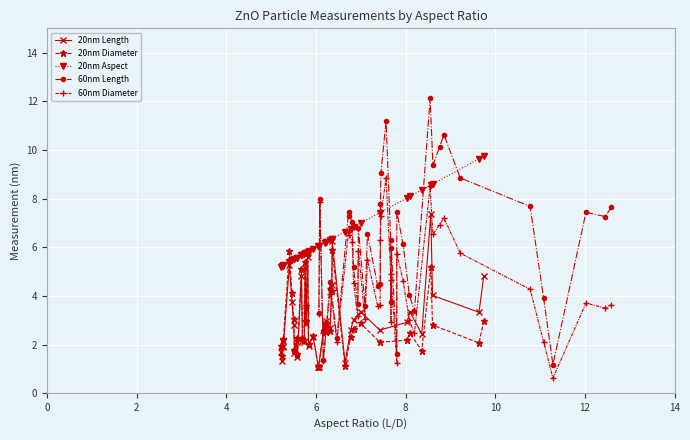

What is the value of the 20nm Diameter point at the 31st from the left?

2.9